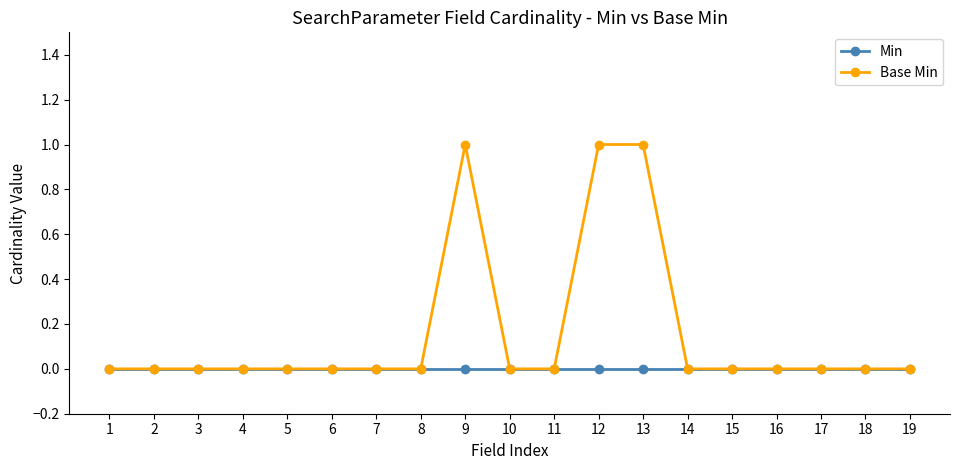

What is the greatest value displayed?

1